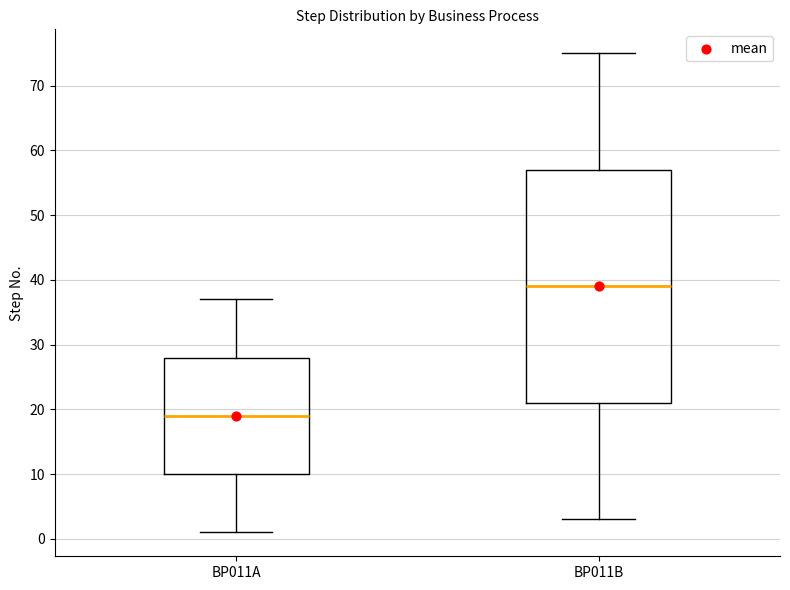

Which box's median line is the highest?

BP011B